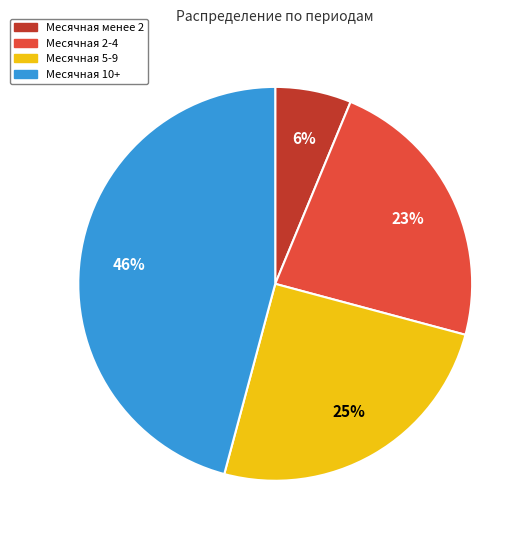

To the nearest percent, what is the difference between the largest and smallest slice percentages?

40%